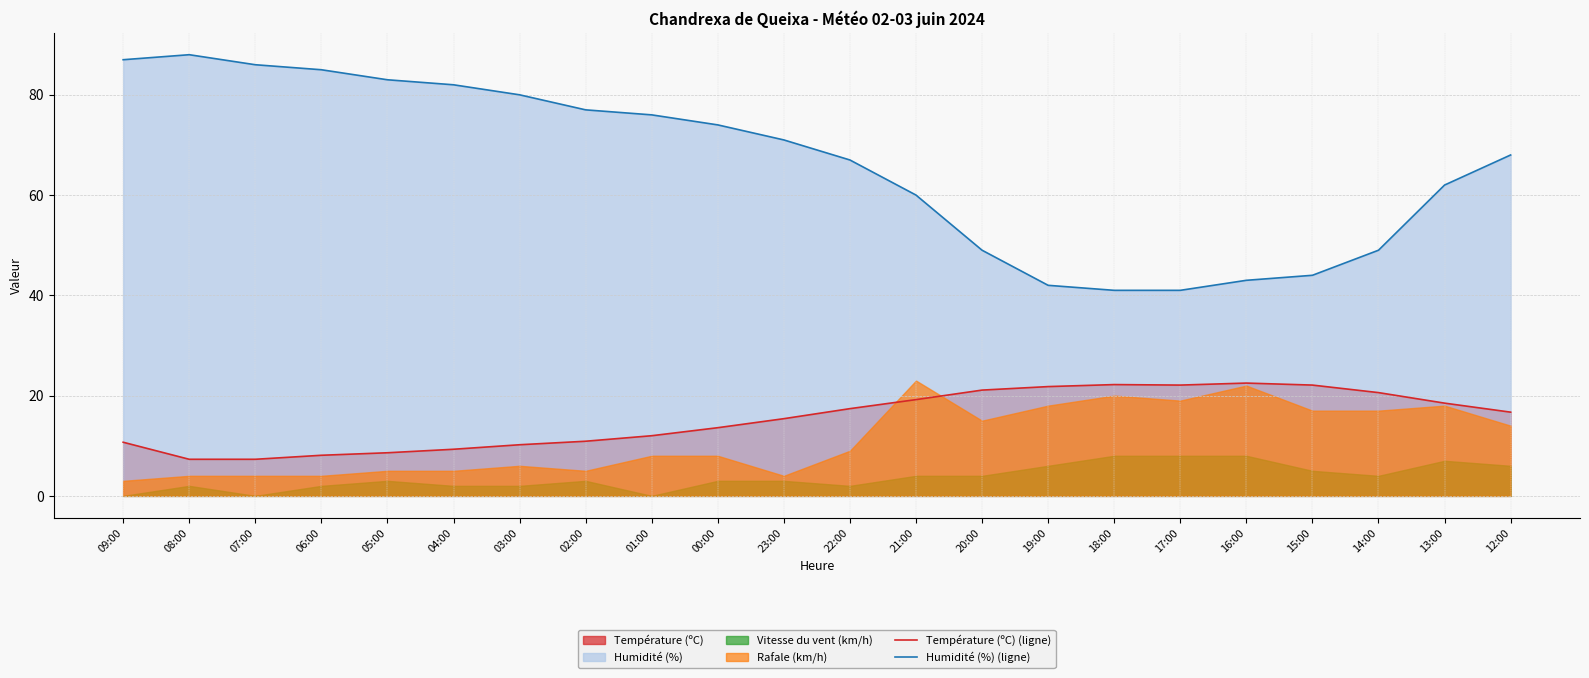

The Humidité (%) (ligne) series shows 34.9 at 04:00. True or false?

False